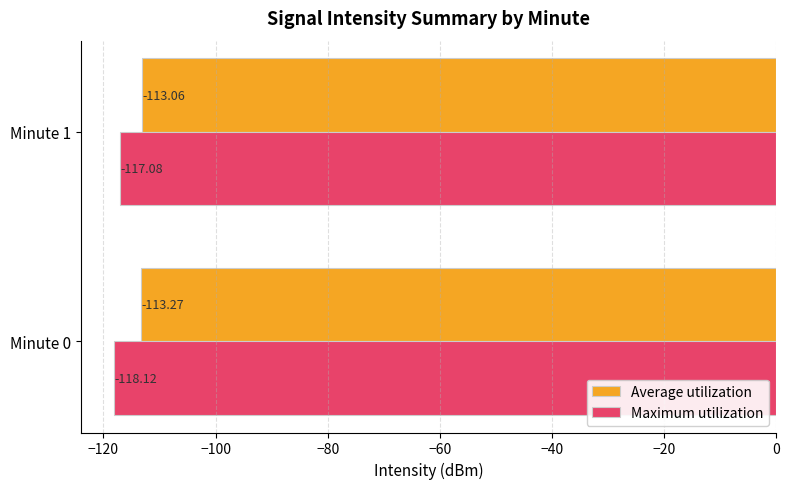

Which series has the largest range (max minus min)?

Maximum utilization